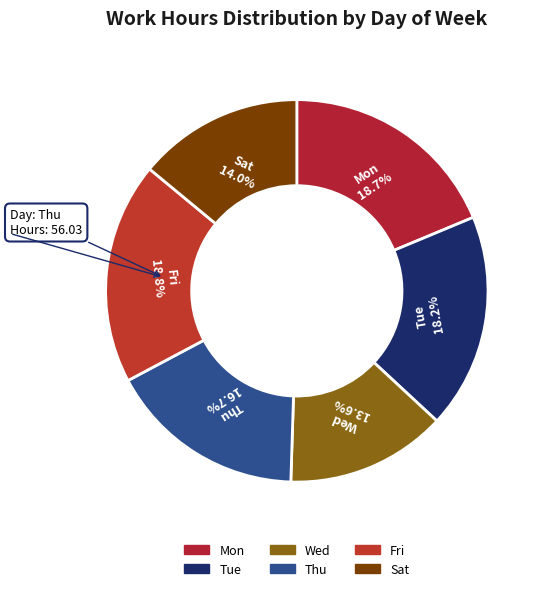

To the nearest percent, what is the difference between the largest and smallest slice percentages?

5%